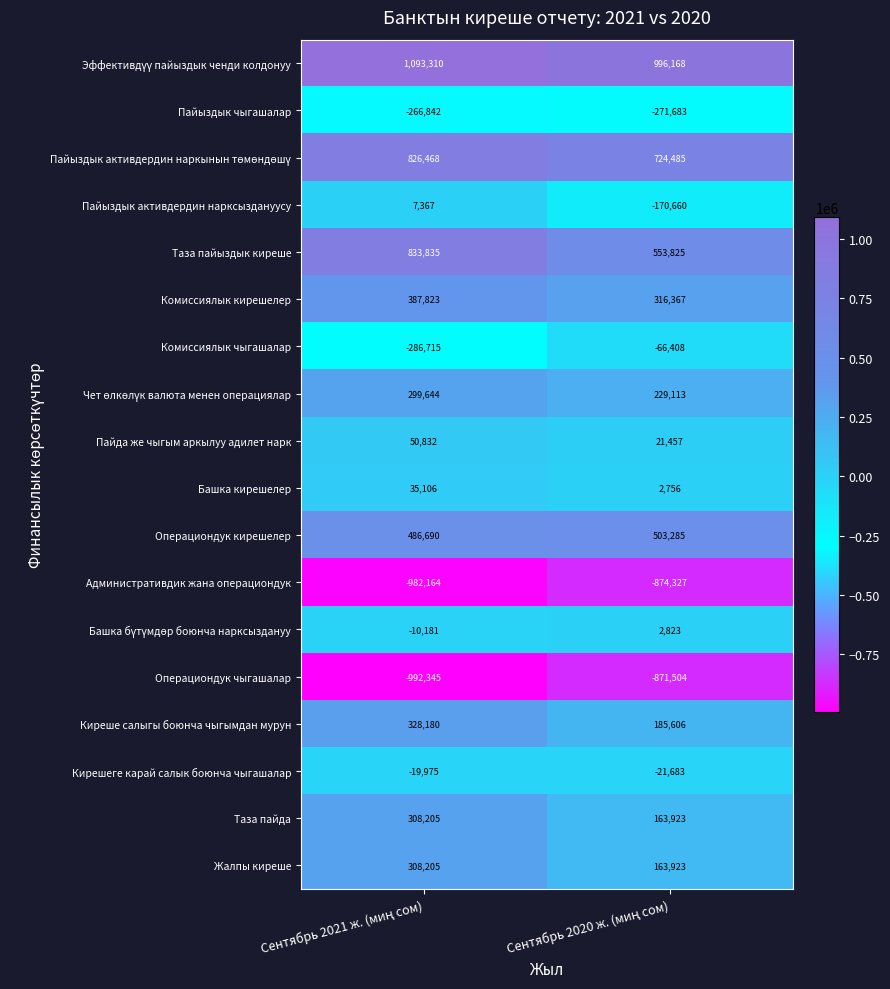

Which series has the widest spread of values?

Таза пайыздык киреше